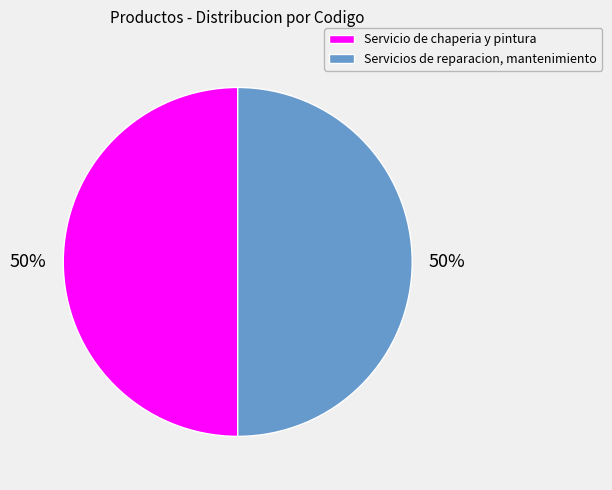

What is the ratio of the value at Servicio de chaperia y pintura to the value at Servicios de reparacion, mantenimiento?

1.0